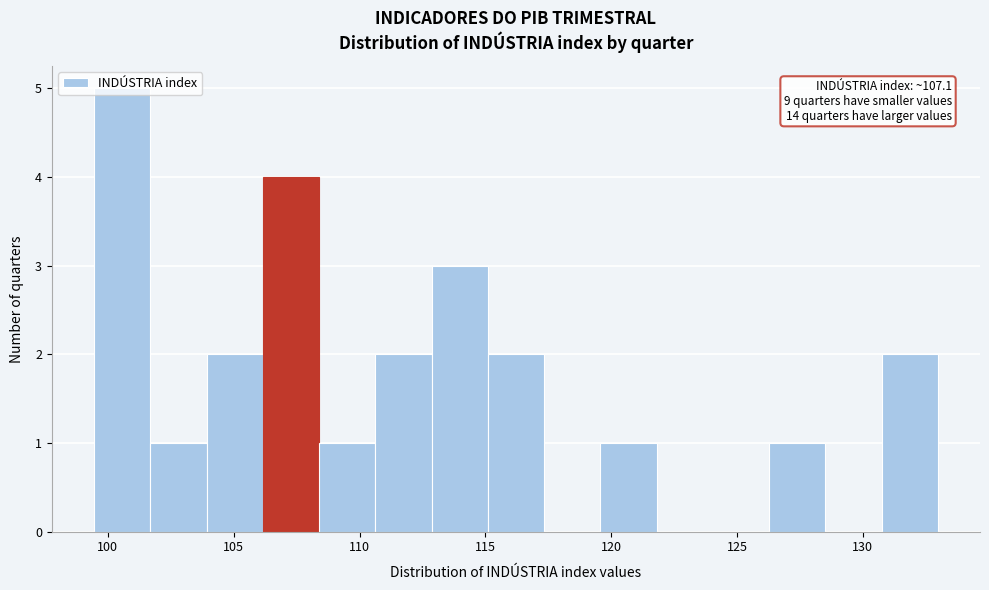

Over which range of the x-axis is the bar tallest?

99.5 to 101.5